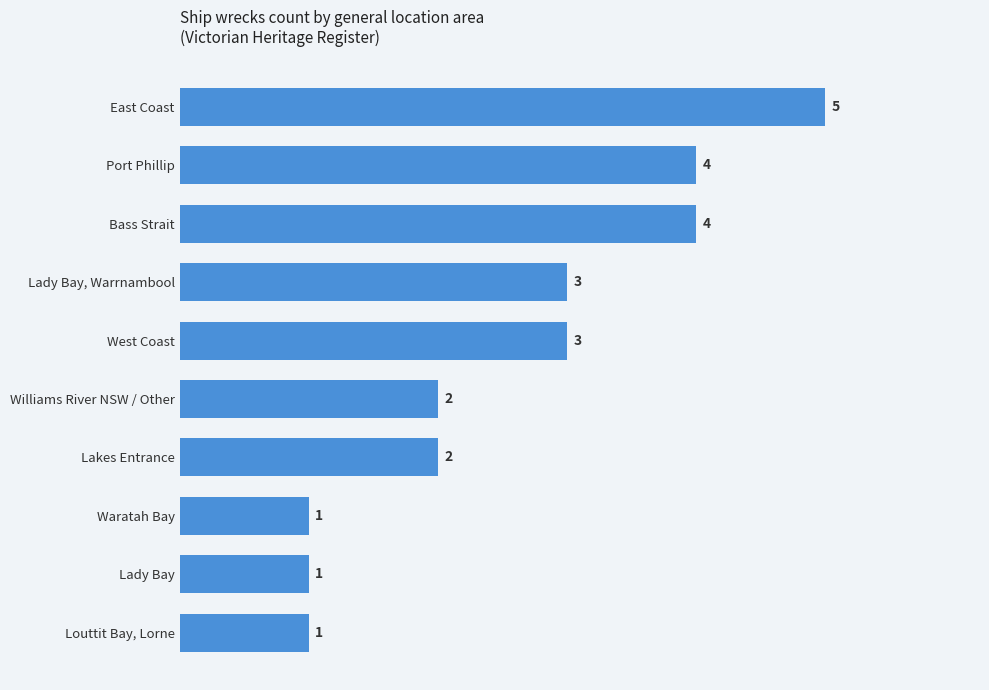

Does the chart contain stacked bars?

No